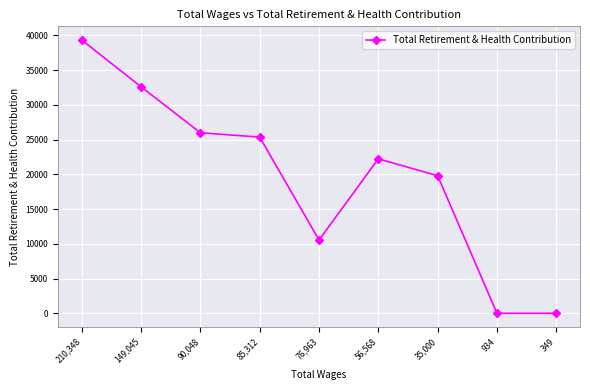

True or false: the data shows 39322 at 210,348.

True